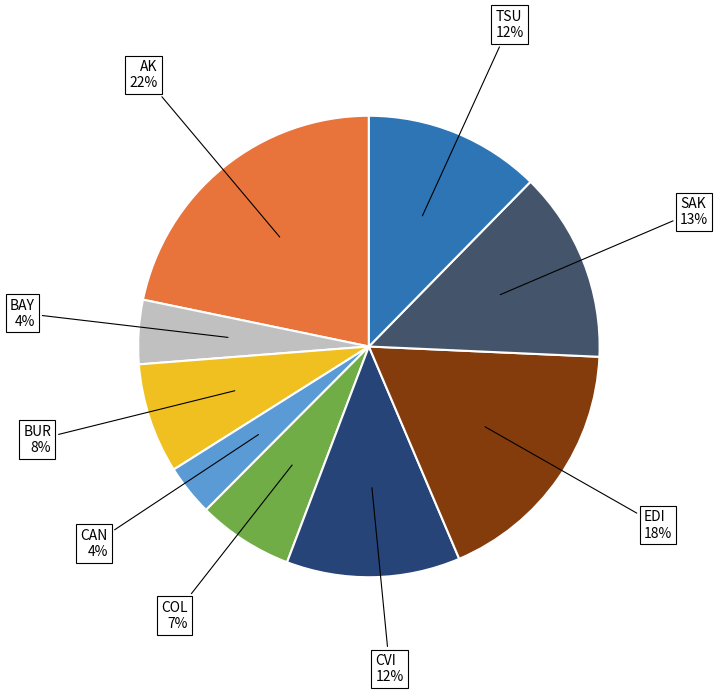

How many segments does this pie chart have?

9